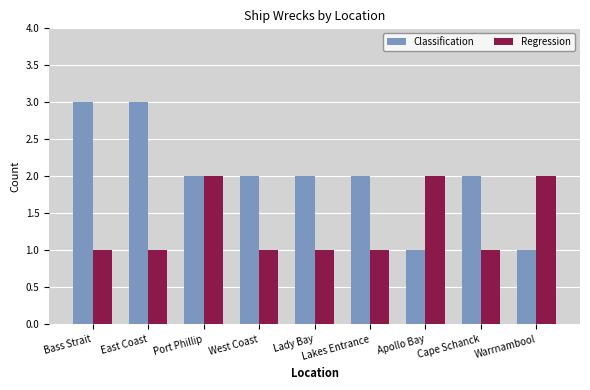

What is the greatest value displayed?

3